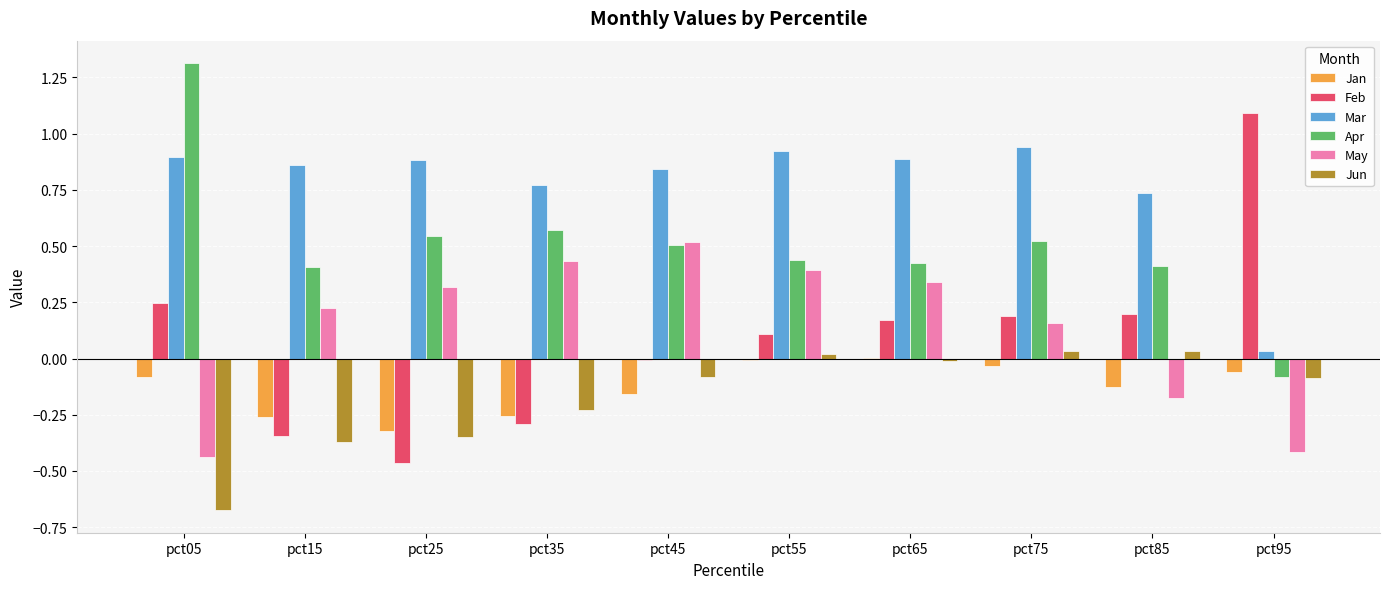

At which category does the chart reach its peak across all series?

pct05